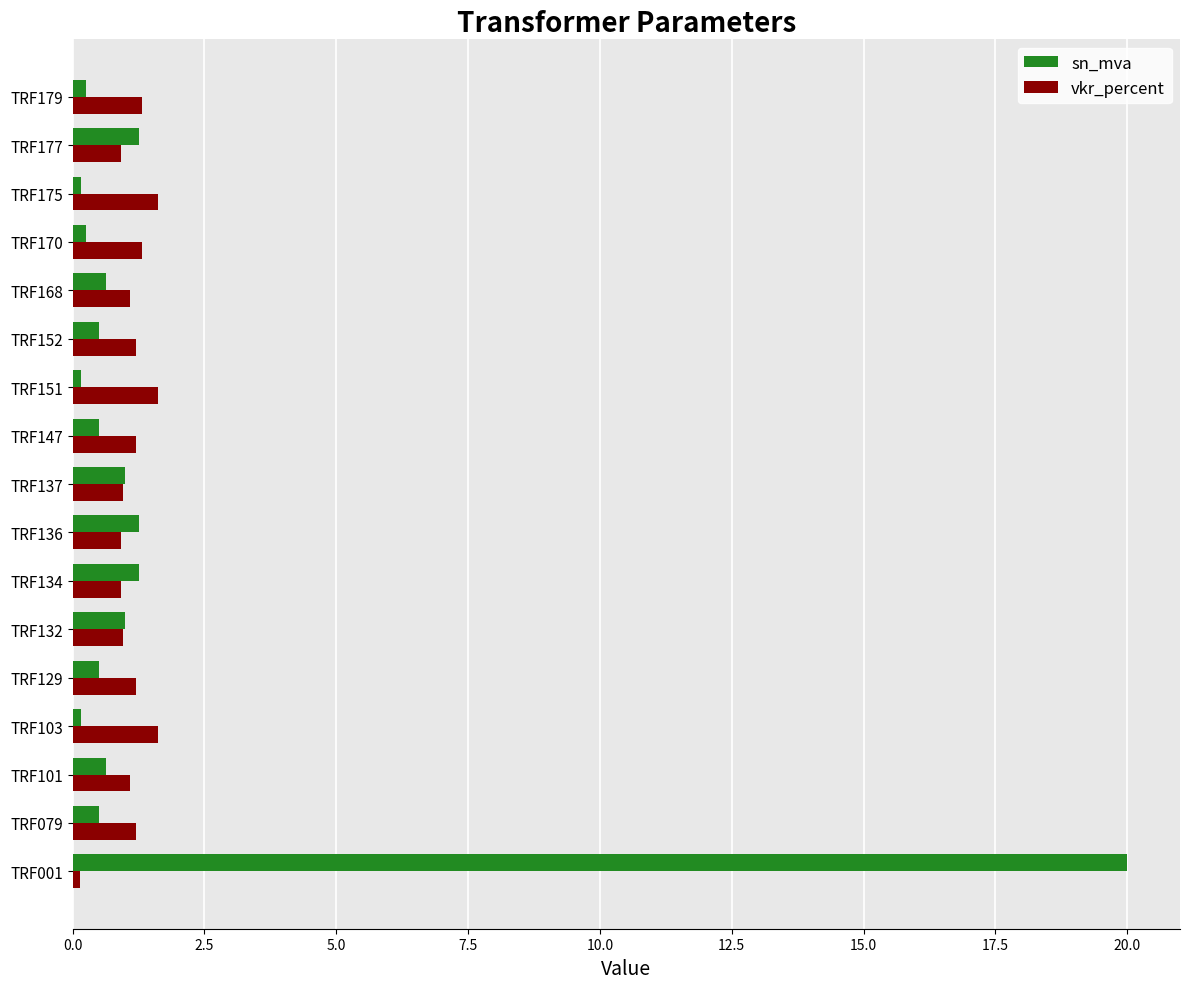

What is the maximum value shown in the chart?

20.0